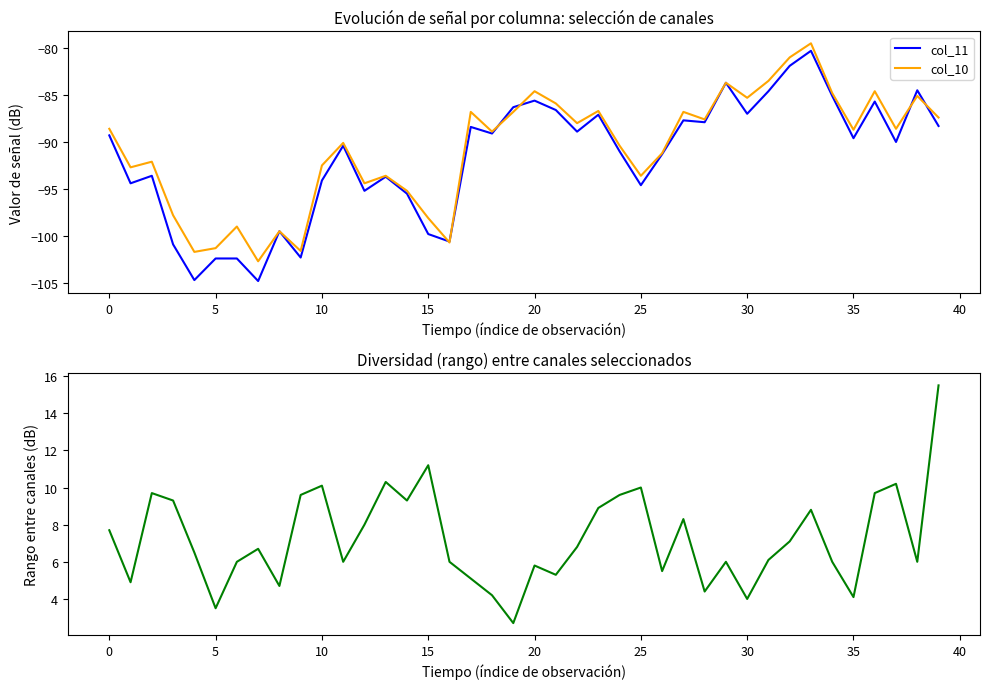

What is the label of the 25th point from the right?

15